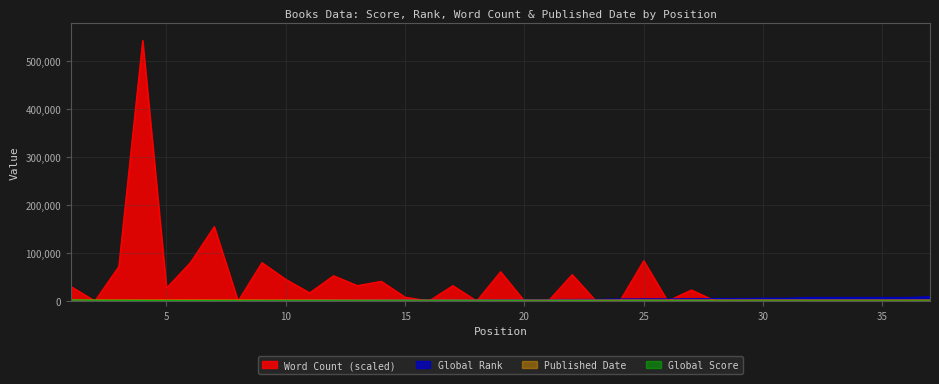

What is the difference between the highest and lowest values at 31?

5761